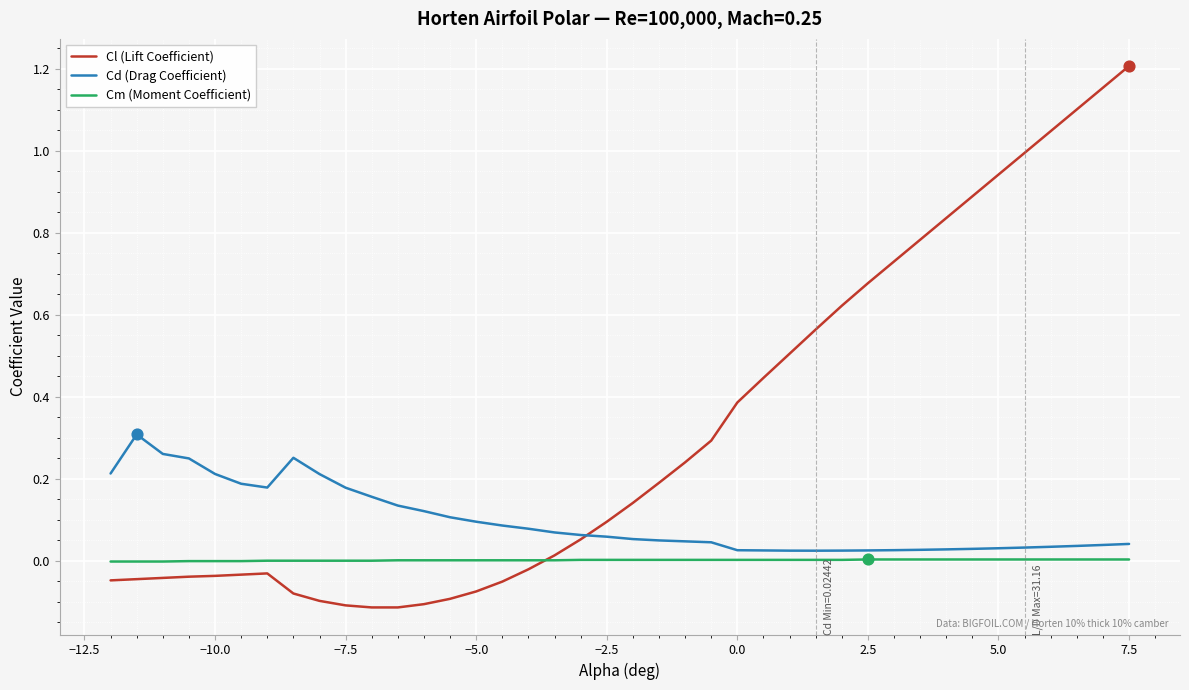

Which series has the largest range (max minus min)?

Cl (Lift Coefficient)